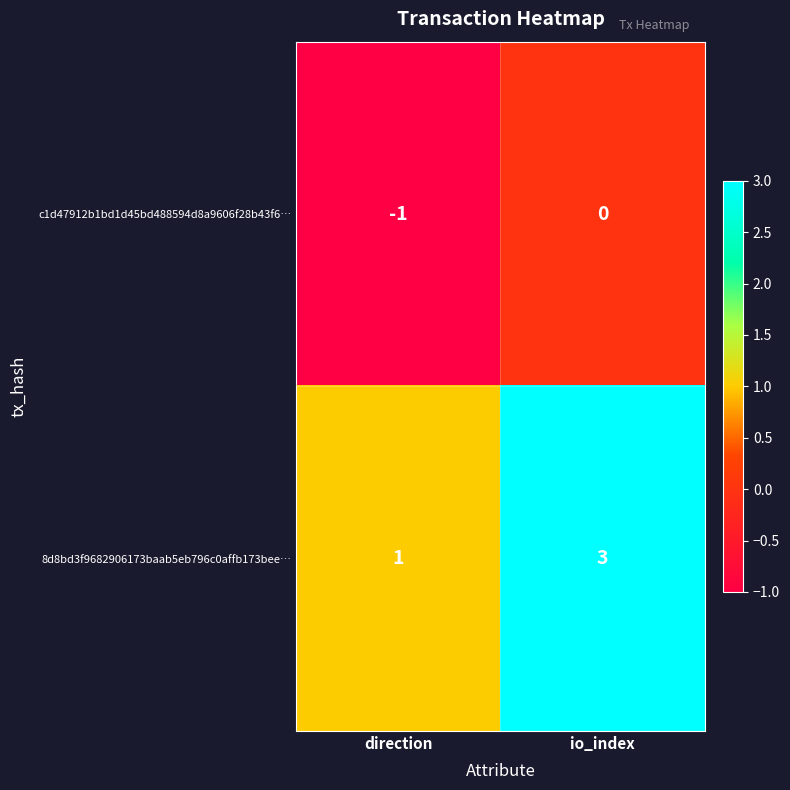

Which series has the largest total across all categories?

8d8bd3f9682906173baab5eb796c0affb173bee…